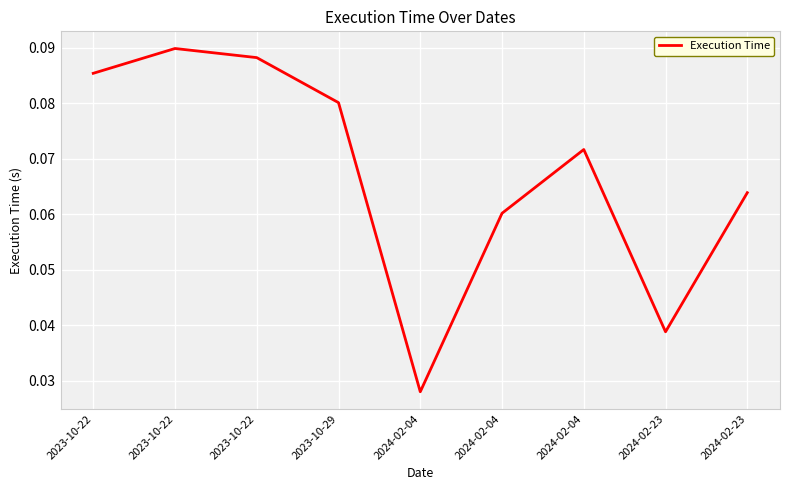

How many lines are shown in the chart?

1